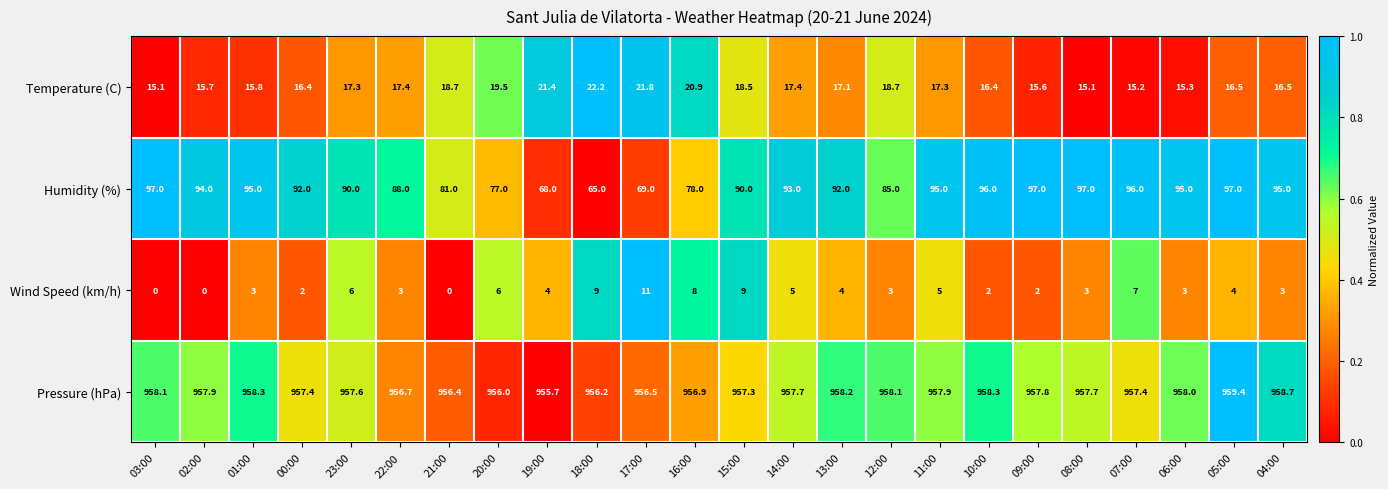

What is the greatest value displayed?

959.4